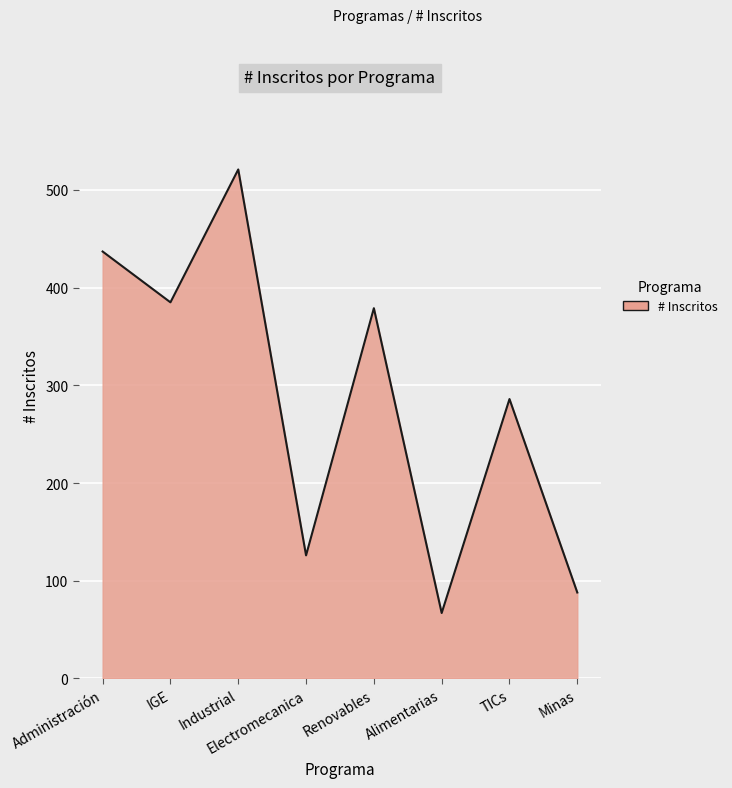

Where is the first local minimum?

IGE